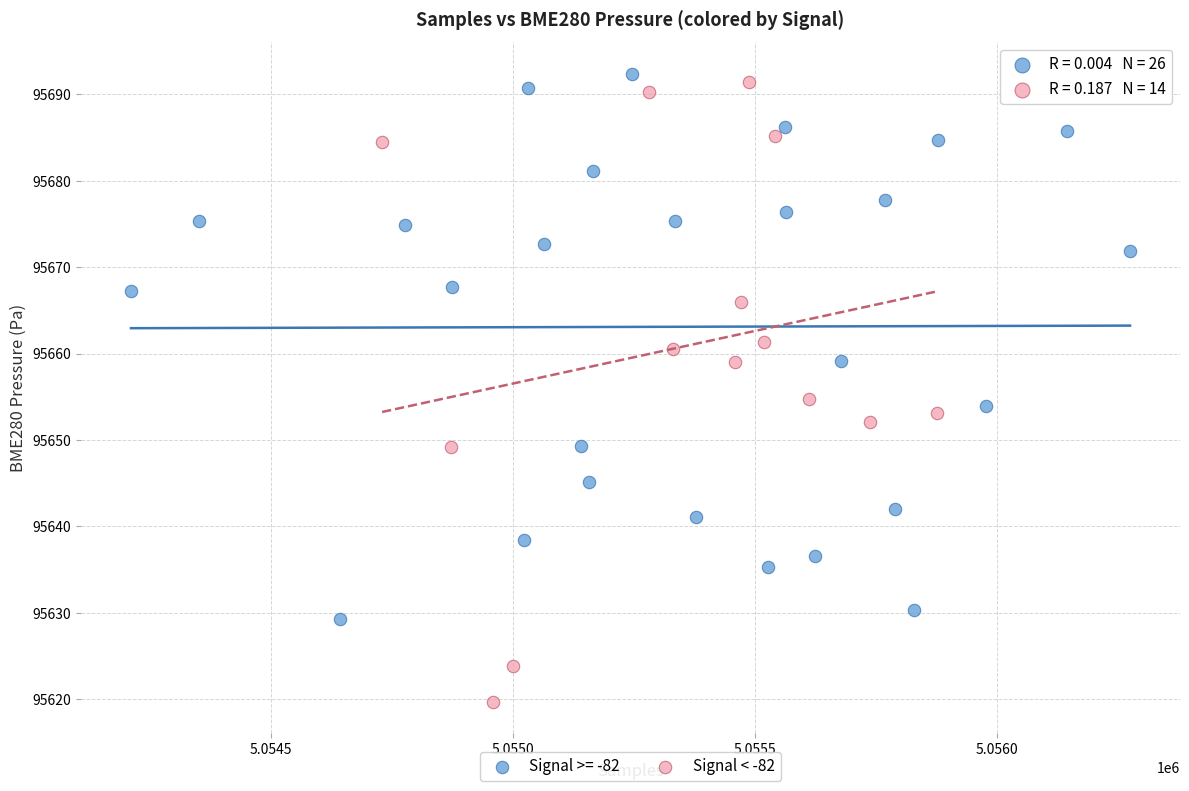

Which series has the largest Y range (max minus min)?

Signal < -82